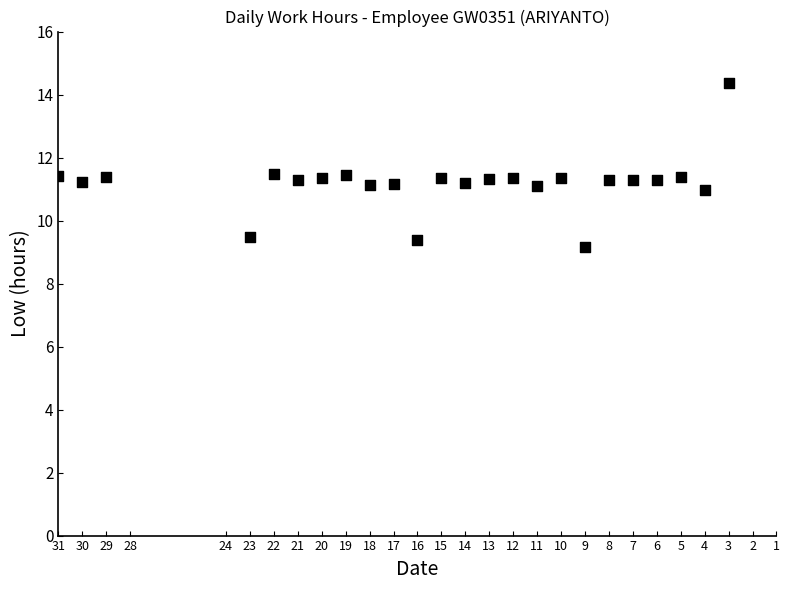

What is the range of Y values (max minus min)?

5.2